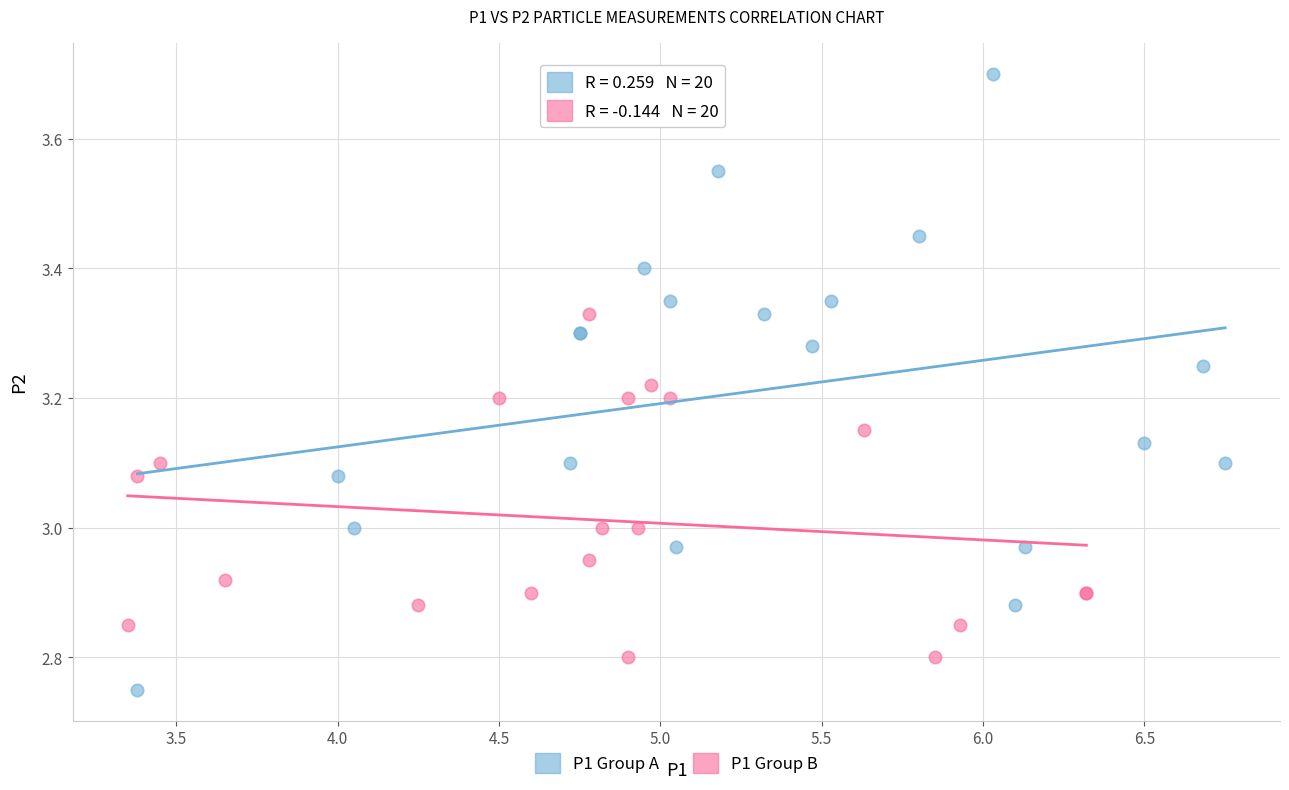

What are all the series names shown in the legend?

P1 Group A, P1 Group B